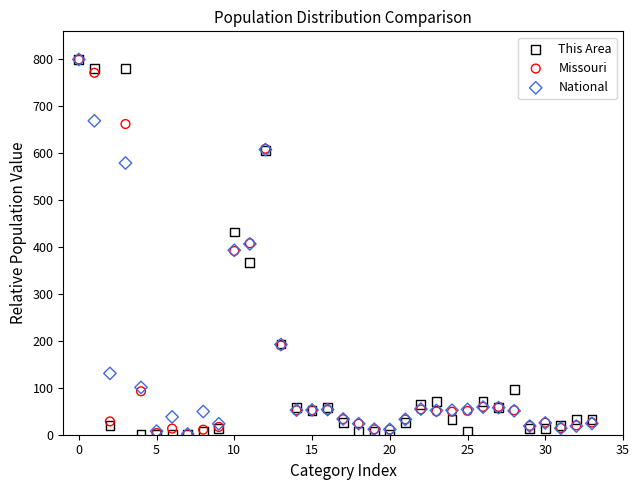

What are all the series names shown in the legend?

This Area, Missouri, National